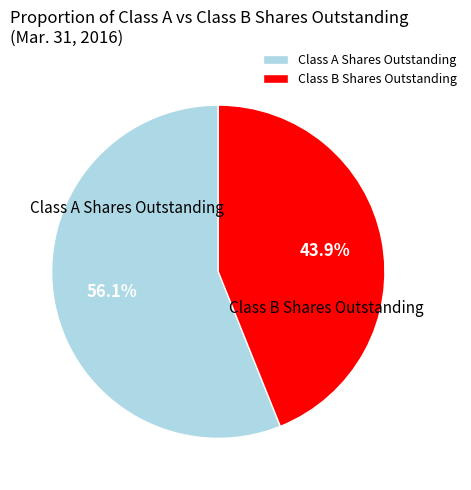

To the nearest percent, what is the difference between the Class B Shares Outstanding and Class A Shares Outstanding slice percentages?

12%